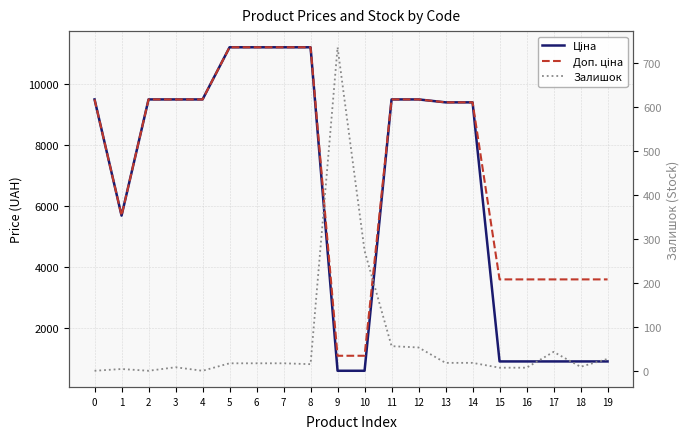

The value of Доп. ціна at 4 is 13827.5. True or false?

False